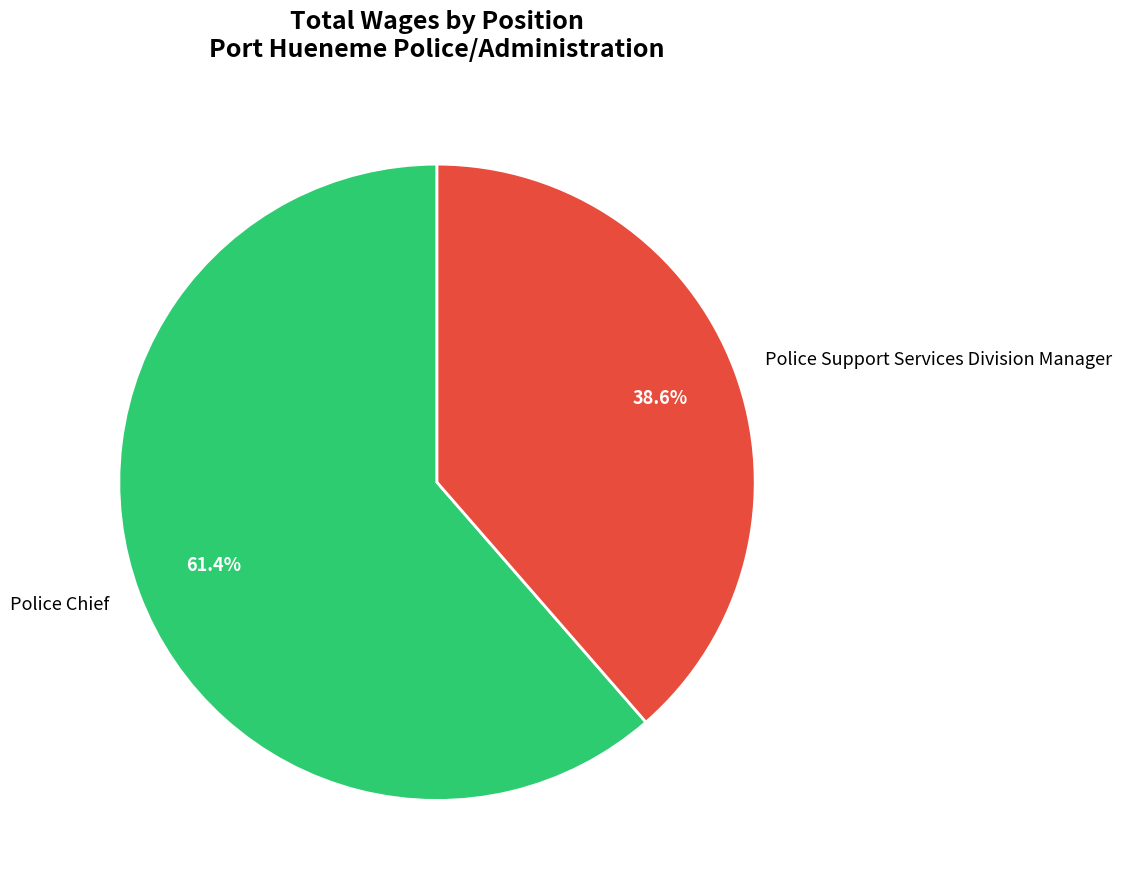

How many slices are in this pie chart?

2